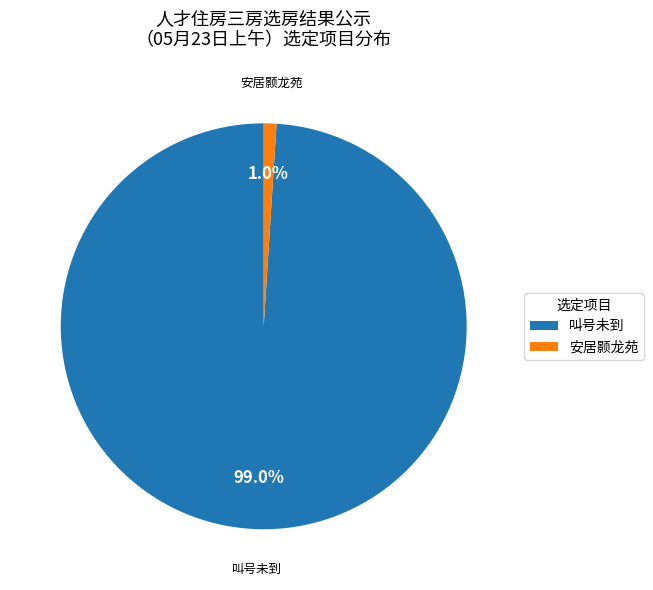

The 叫号未到 slice represents 99% of the pie. True or false?

True